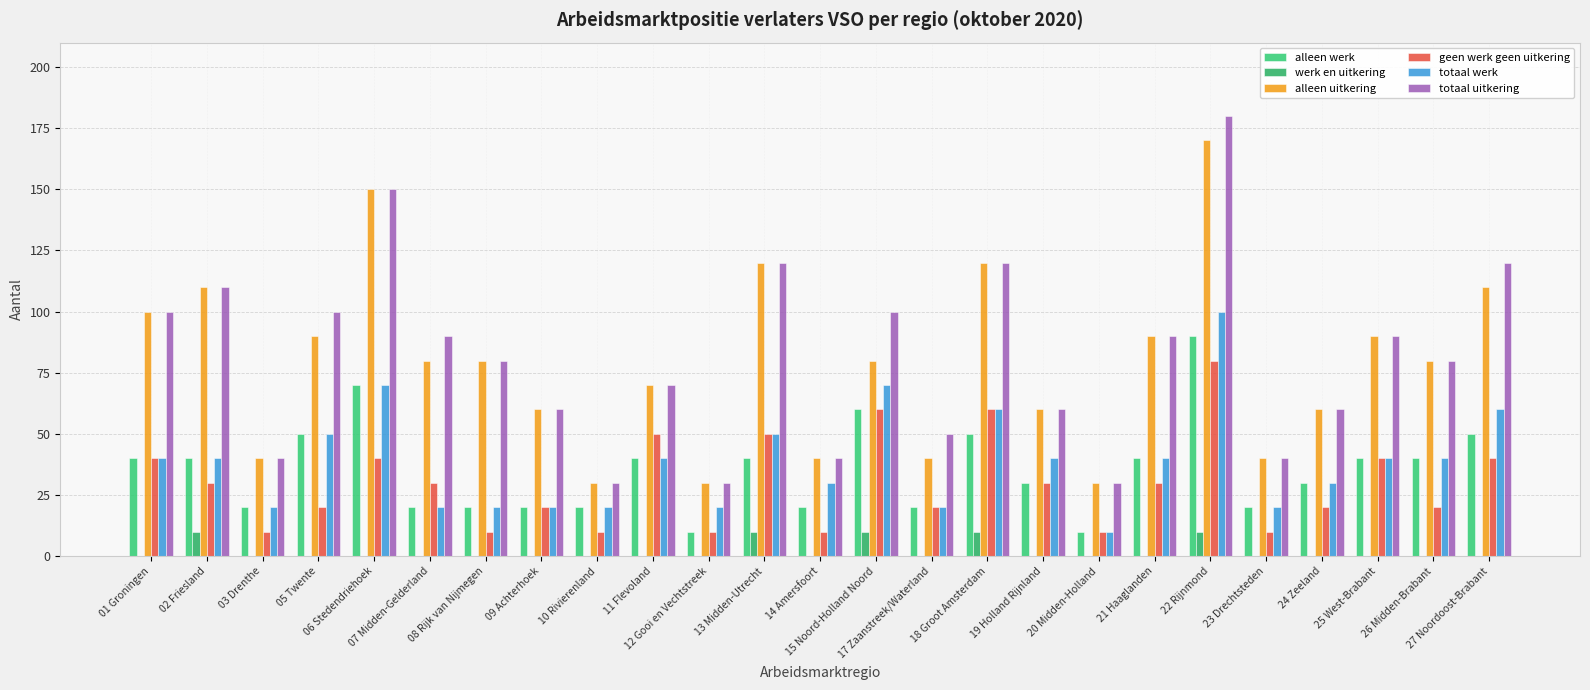

What is the label of the 15th bar from the left?

17 Zaanstreek/Waterland